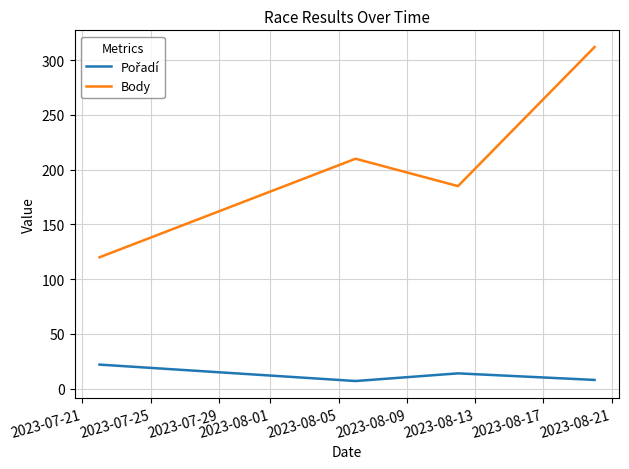

At how many categories does at least one series exceed 101?

4